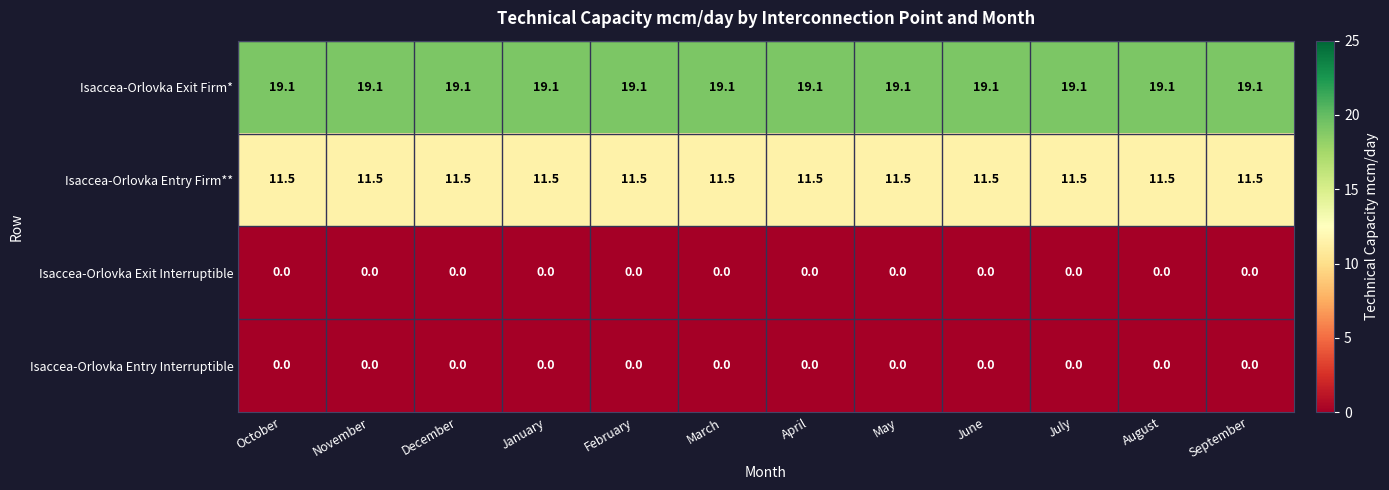

Which series has the largest total across all categories?

Isaccea-Orlovka Exit Firm*